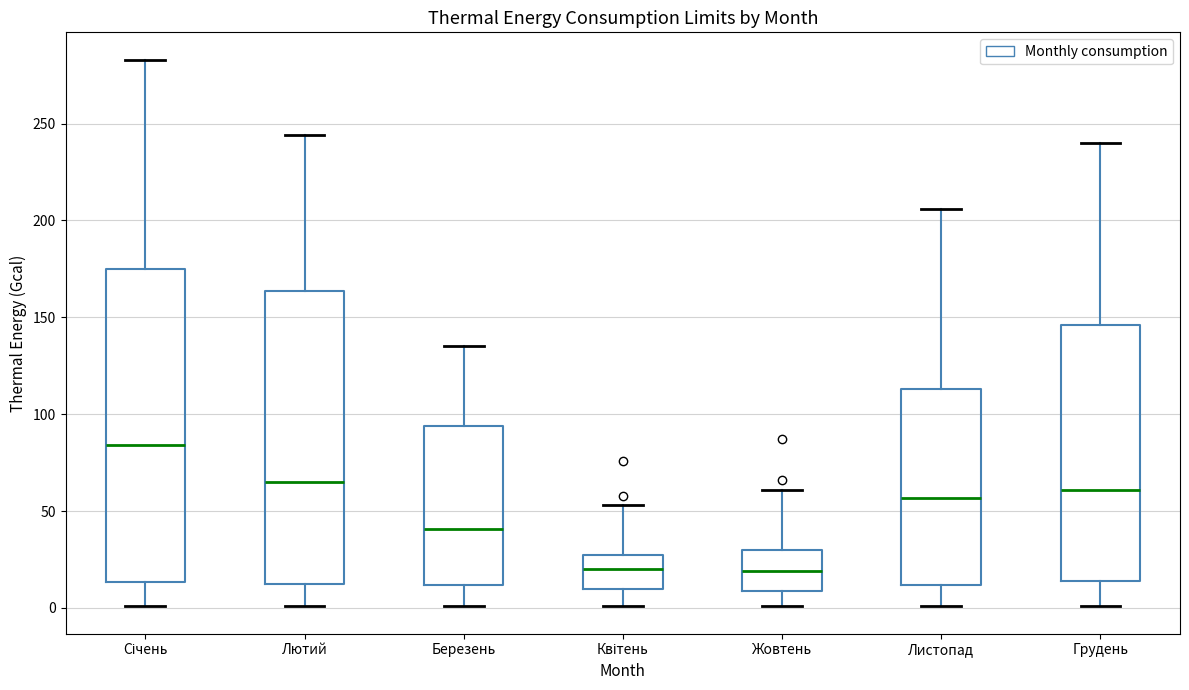

Reading left to right, transcribe this box plot: for each box, give where its median line is, the range the box spans, and where its two whiskers end, as read against the y-axis. The values are not printed on the chart, so give them approximately, as read against the axis.

Січень: median 85, box 15 to 175, whiskers 0 to 285
Лютий: median 65, box 10 to 165, whiskers 0 to 245
Березень: median 40, box 10 to 95, whiskers 0 to 135
Квітень: median 20, box 10 to 25, whiskers 0 to 55
Жовтень: median 20, box 10 to 30, whiskers 0 to 60
Листопад: median 55, box 10 to 115, whiskers 0 to 205
Грудень: median 60, box 15 to 145, whiskers 0 to 240